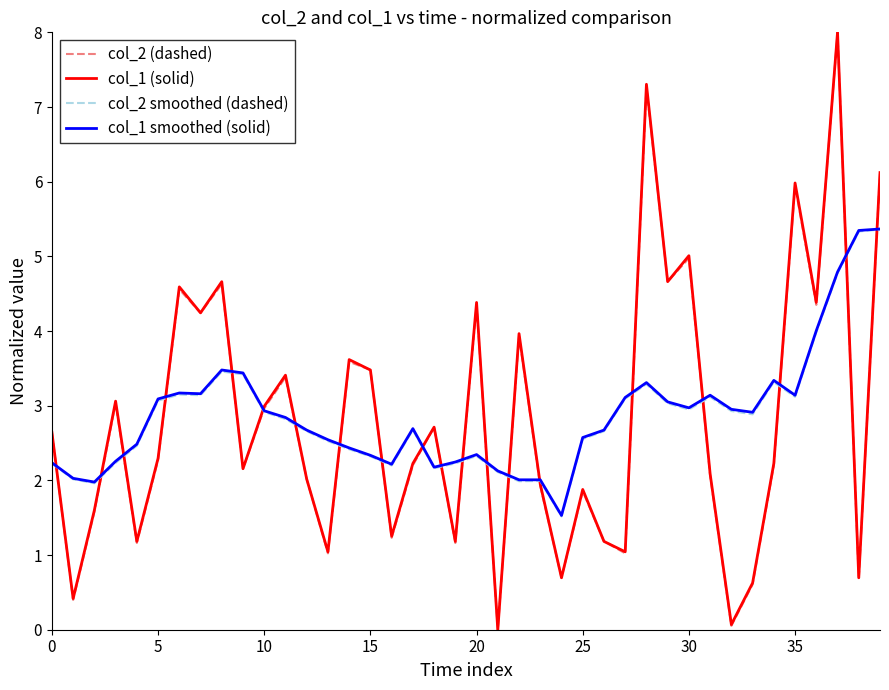

What is the greatest value displayed?

8.0